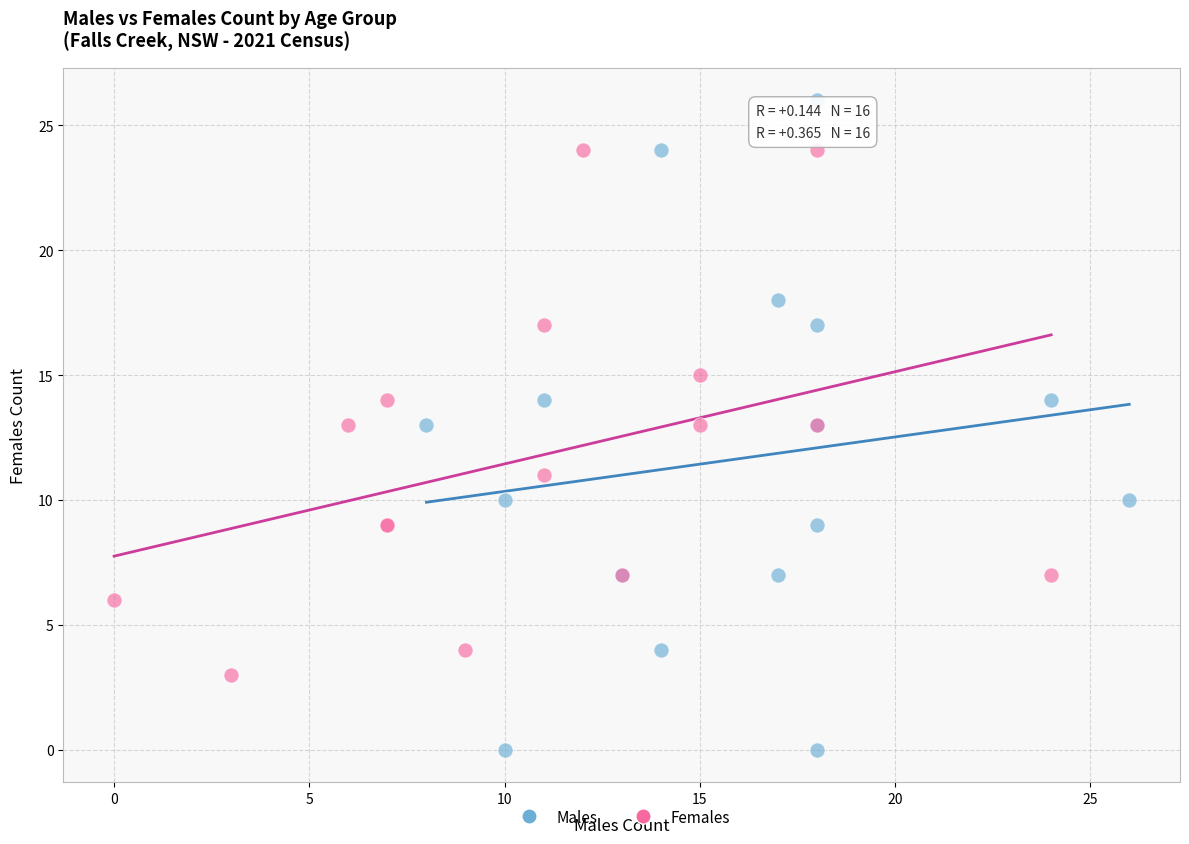

Which series contains the highest Y value?

Males